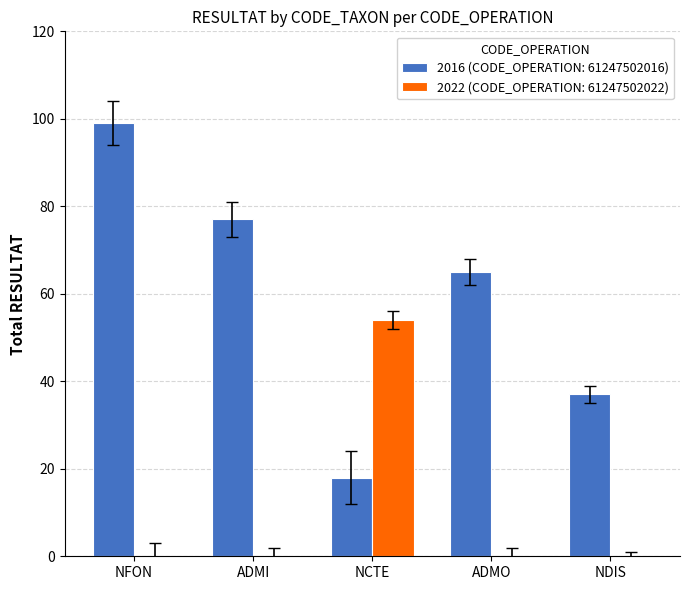

What are all the series names shown in the legend?

2016 (CODE_OPERATION: 61247502016), 2022 (CODE_OPERATION: 61247502022)